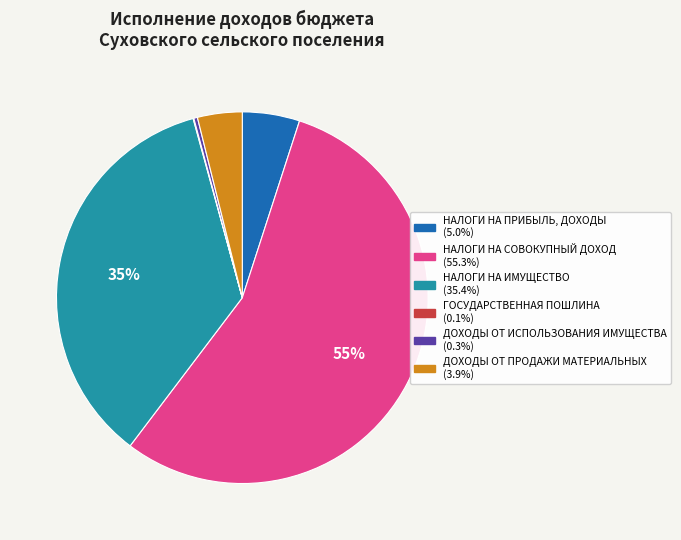

Which slice is the largest?

НАЛОГИ НА СОВОКУПНЫЙ ДОХОД